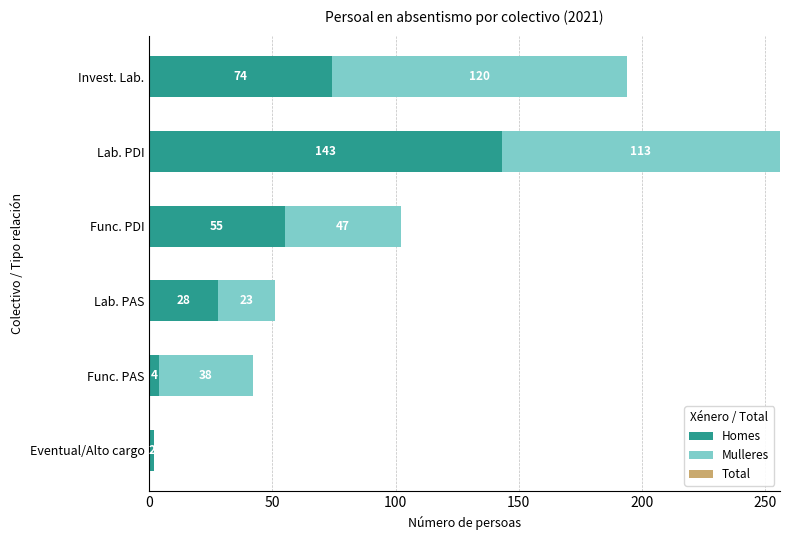

Count the number of categories in the chart.

6